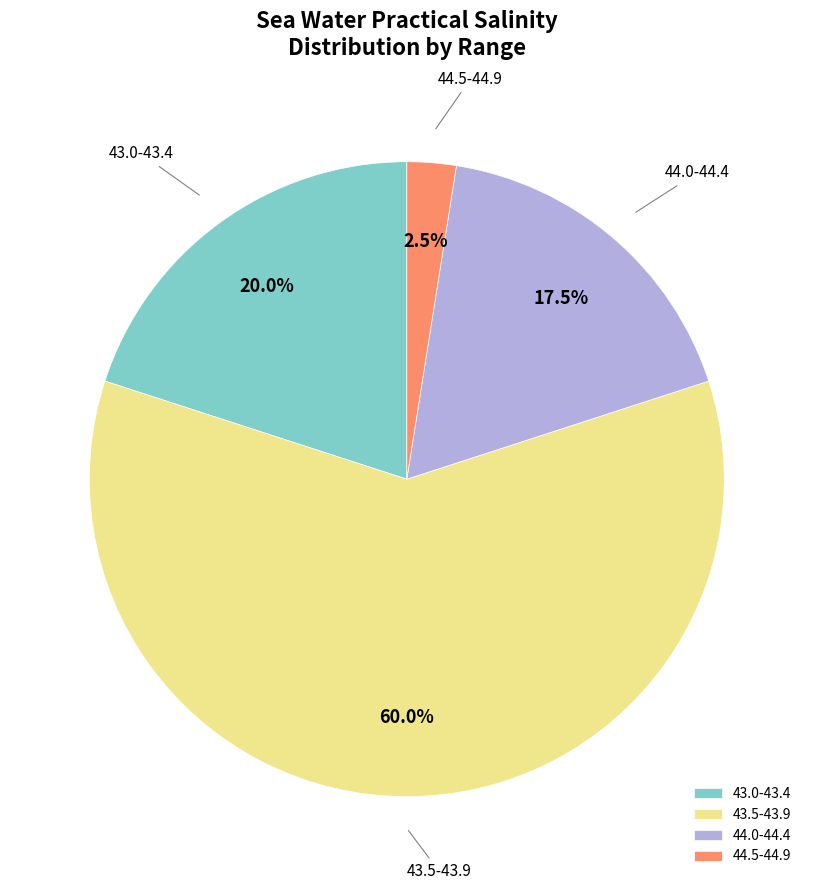

Rank the categories by value from highest to lowest.

43.5-43.9, 43.0-43.4, 44.0-44.4, 44.5-44.9